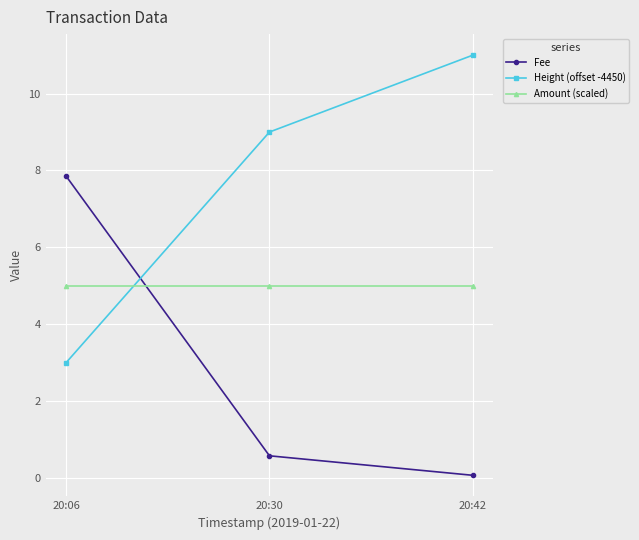

What is the average value of the Height (offset -4450) series?

7.7